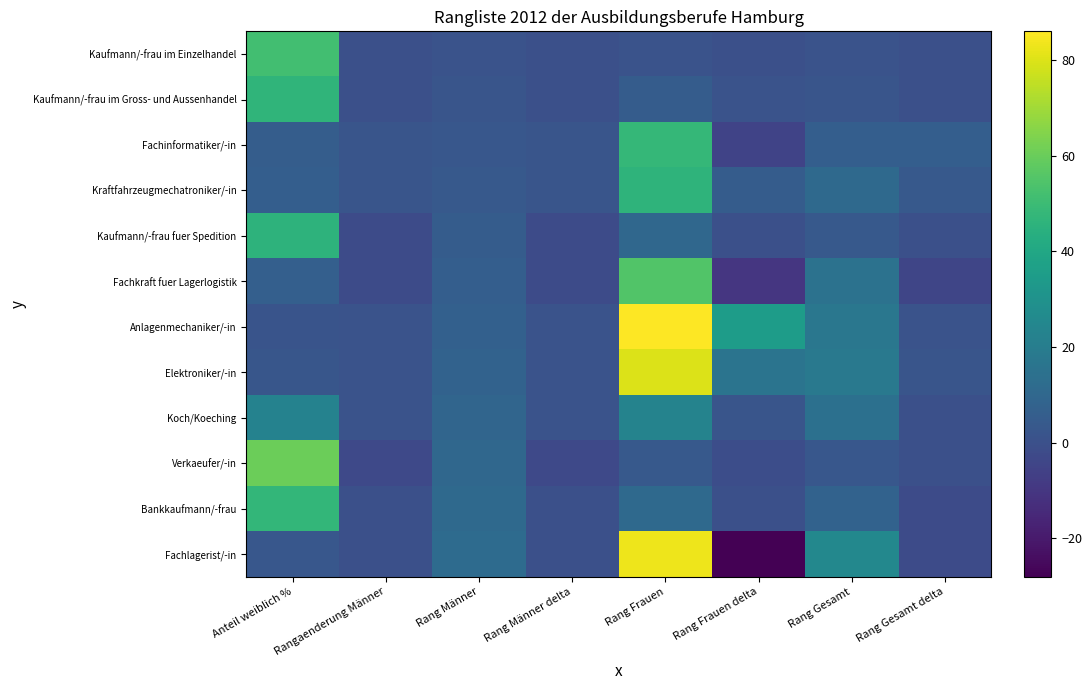

At which category is the sum across all series the highest?

Rang Frauen